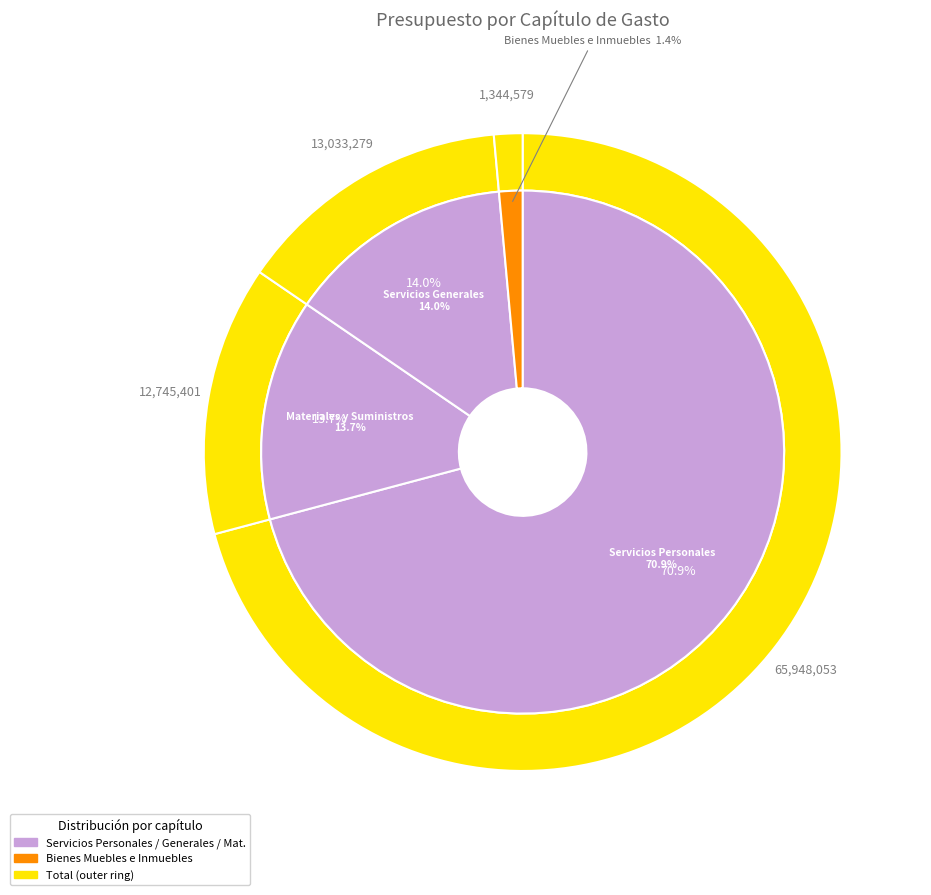

Rank the categories by value from highest to lowest.

Servicios Personales, Servicios Generales, Materiales y Suministros, Bienes Muebles e Inmuebles